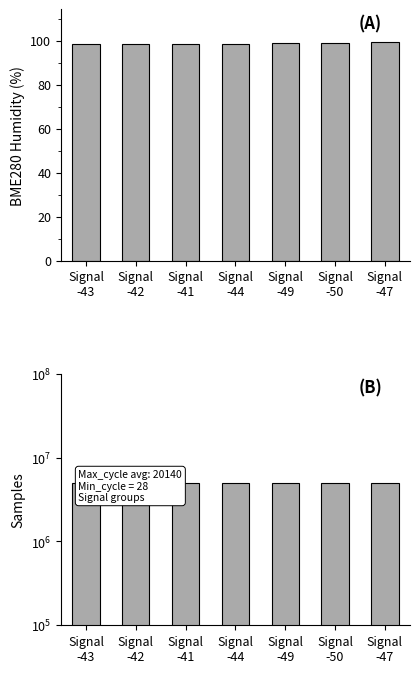

Read the Samples value at Signal
-47.

5046286.0